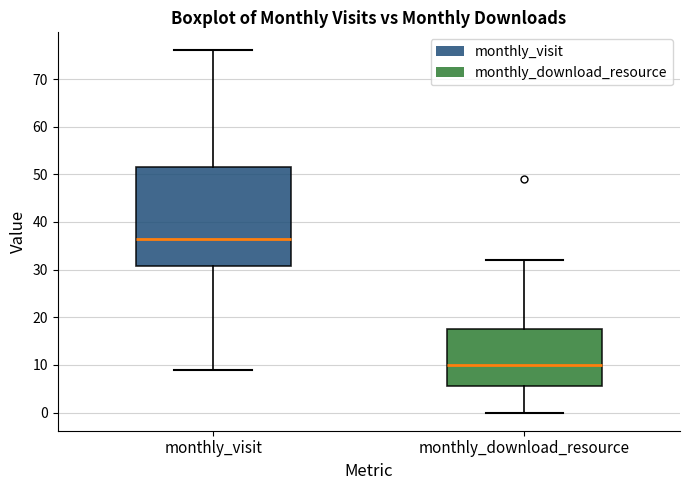

Reading left to right, transcribe this box plot: for each box, give where its median line is, the range the box spans, and where its two whiskers end, as read against the y-axis. The values are not printed on the chart, so give them approximately, as read against the axis.

monthly_visit: median 37, box 31 to 52, whiskers 9 to 76
monthly_download_resource: median 10, box 6 to 18, whiskers 0 to 32